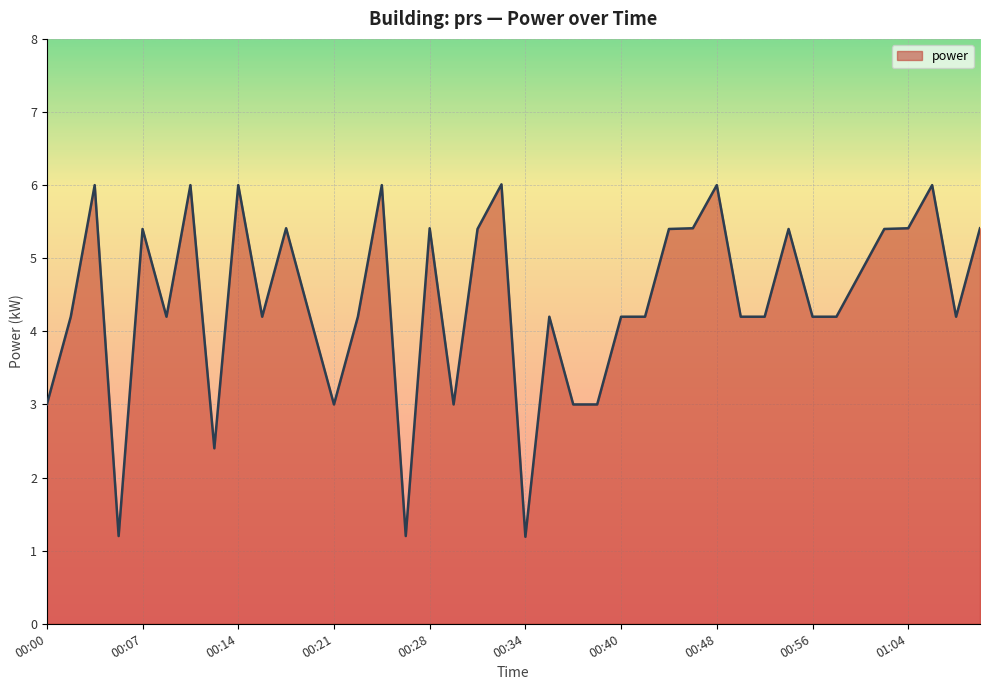

What is the maximum value shown in the chart?

6.0